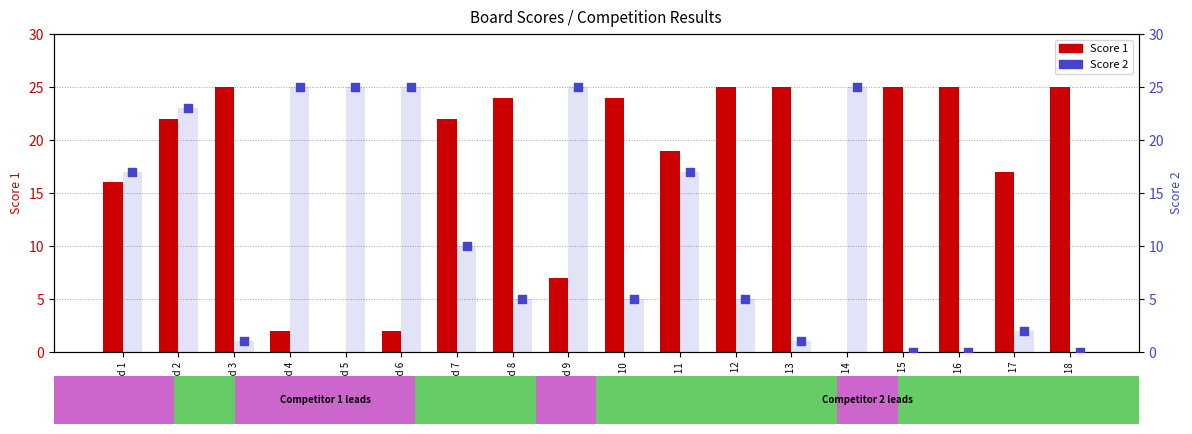

Which series reaches the minimum Y coordinate?

Score 1